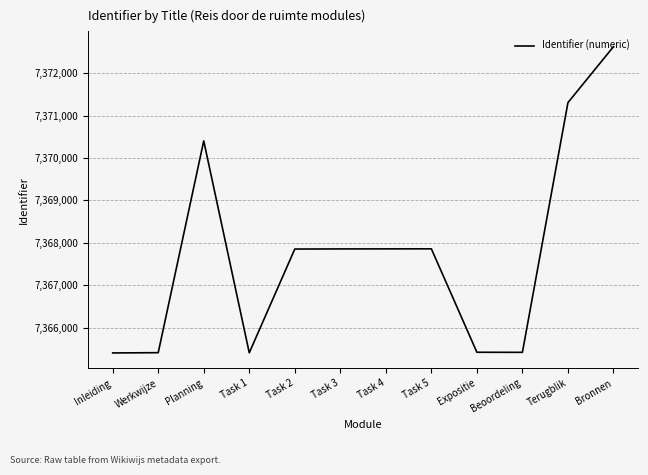

Approximately how many times larger is the value at Inleiding compared to Task 3?

1.0